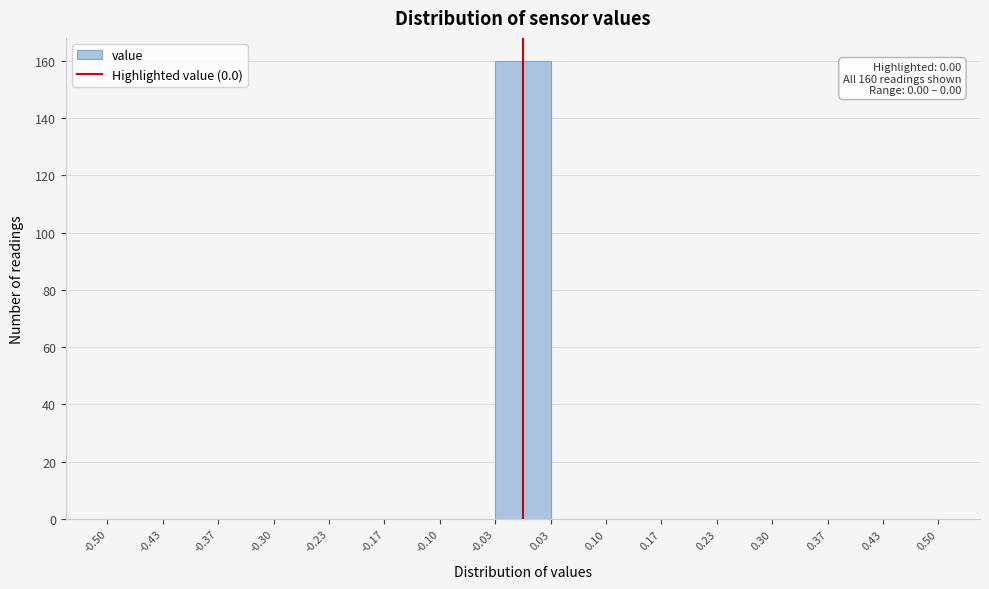

Over which range of the x-axis is the bar tallest?

-0.03 to 0.03